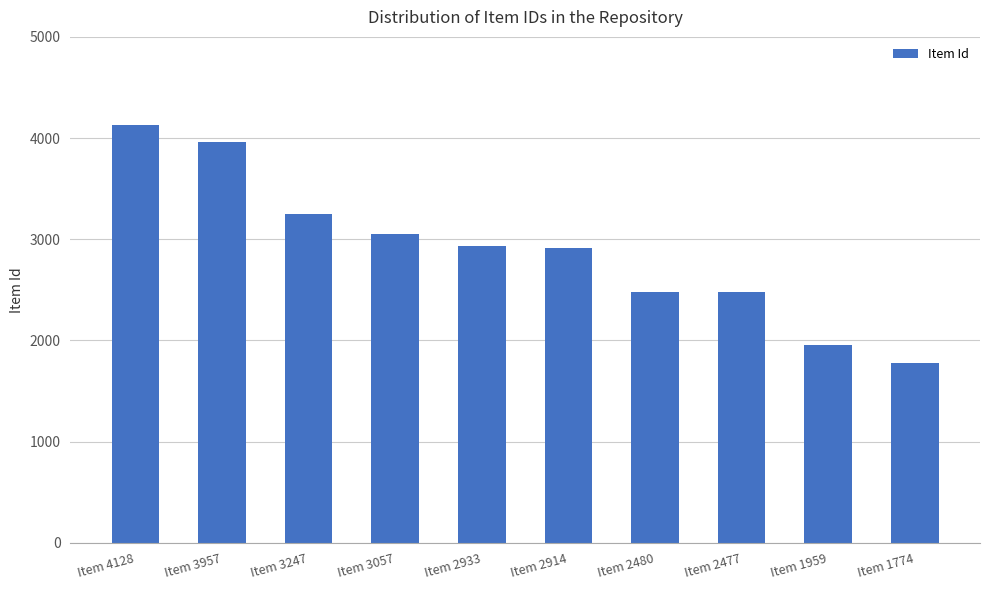

What is the difference between the values at Item 2914 and Item 3247?

333